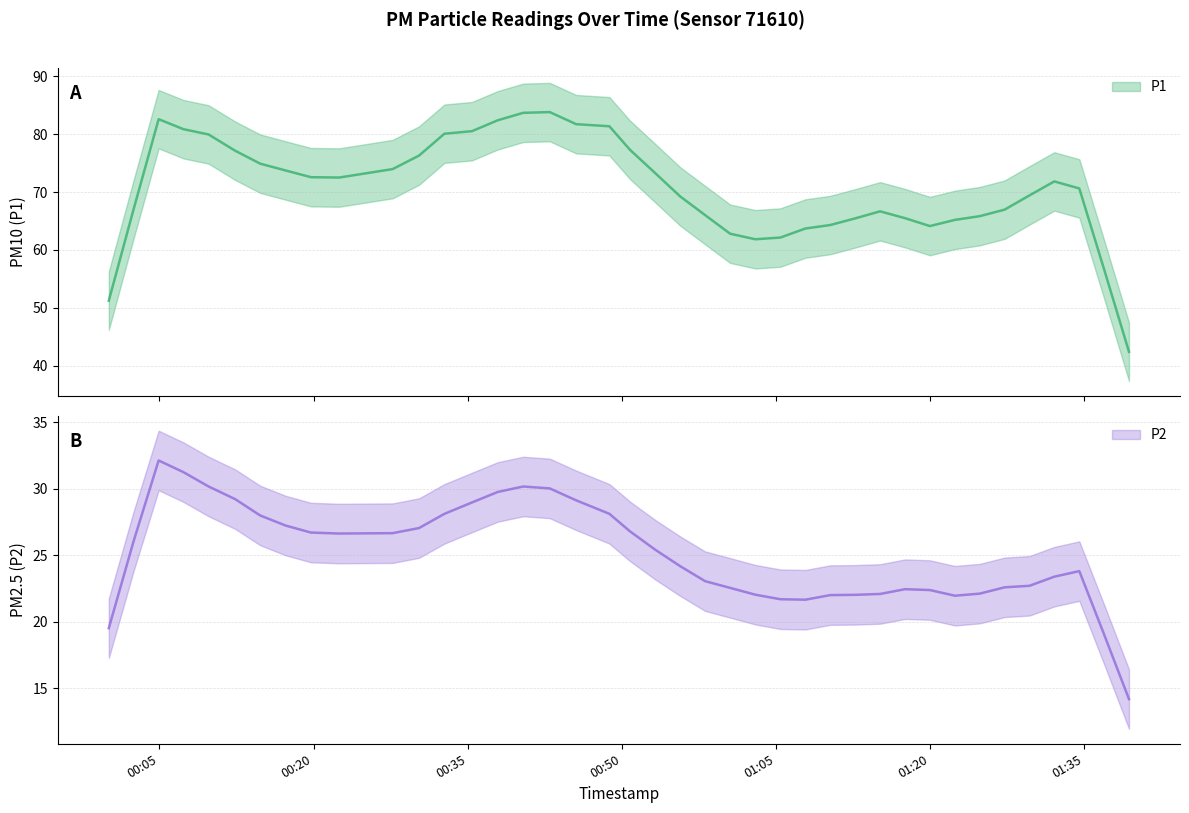

Does the chart display data point markers on the line(s)?

No